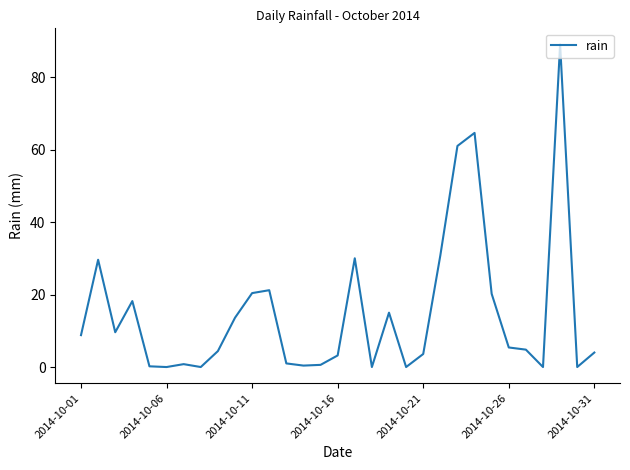

What is the difference between the maximum and minimum values?

89.0